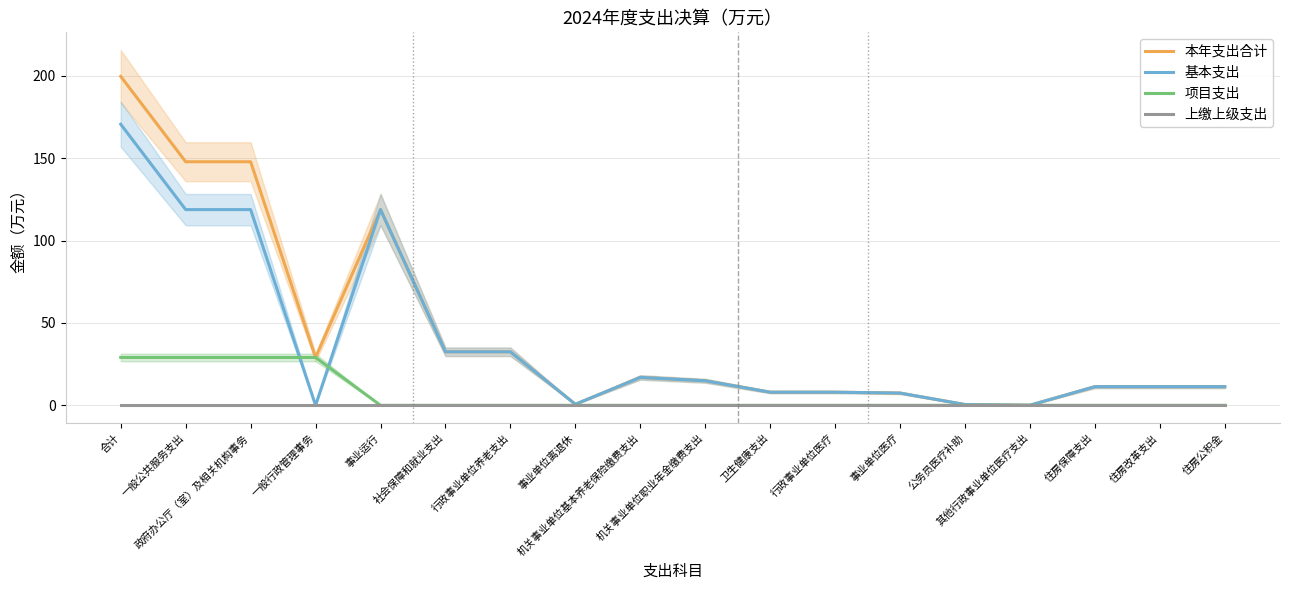

True or false: 本年支出合计 and 基本支出 cross at least once.

False